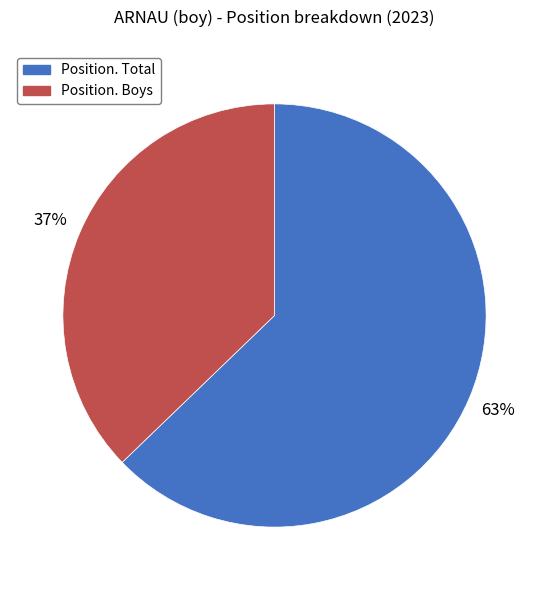

What is the ratio of the value at Position. Boys to the value at Position. Total?

0.6